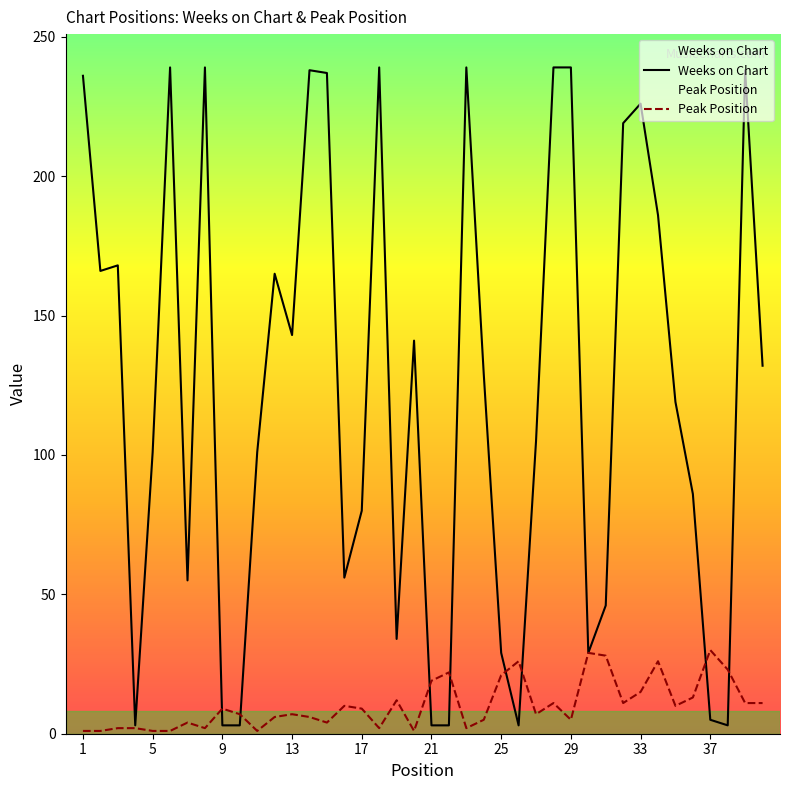

Reading left to right, transcribe all the data shown in this chart.

Weeks on Chart: 1=236	2=166	3=168	4=3	5=101	6=239	7=55	8=239	9=3	10=3	11=101	12=165	13=143	14=238	15=237	16=56	17=80	18=239	19=34	20=141	21=3	22=3	23=239	24=129	25=29	26=3	27=105	28=239	29=239	30=29	31=46	32=219	33=226	34=186	35=119	36=86	37=5	38=3	39=238	40=132
Peak Position: 1=1	2=1	3=2	4=2	5=1	6=1	7=4	8=2	9=9	10=7	11=1	12=6	13=7	14=6	15=4	16=10	17=9	18=2	19=12	20=1	21=19	22=22	23=2	24=5	25=21	26=26	27=7	28=11	29=5	30=29	31=28	32=11	33=15	34=26	35=10	36=13	37=30	38=23	39=11	40=11